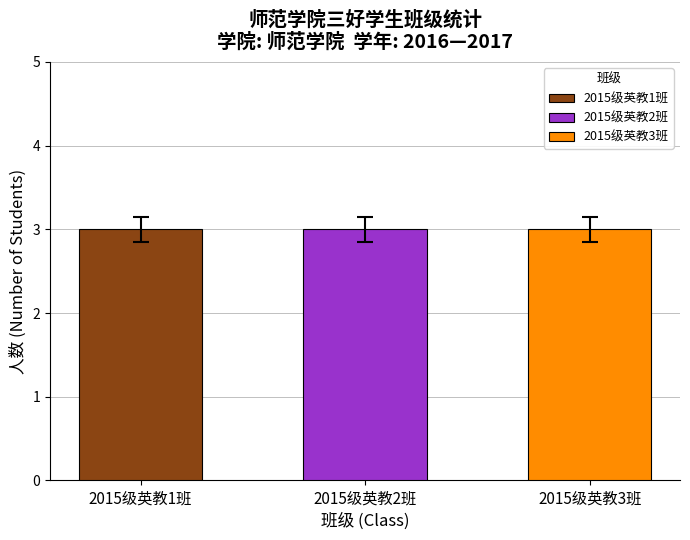

What are all the series names shown in the legend?

2015级英教1班, 2015级英教2班, 2015级英教3班